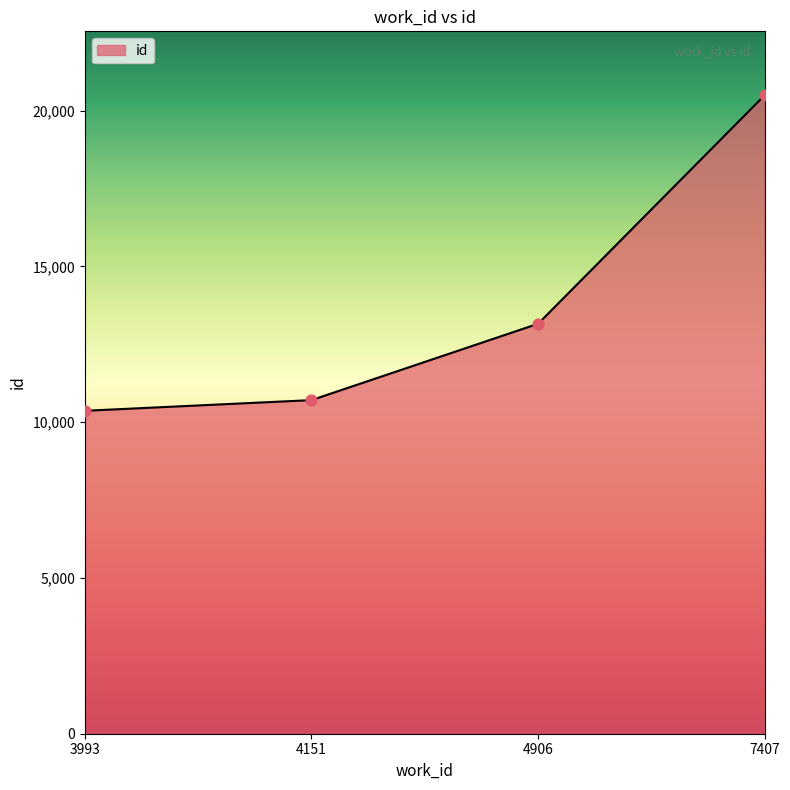

What is the change in value from 4906 to 7407?

+7338